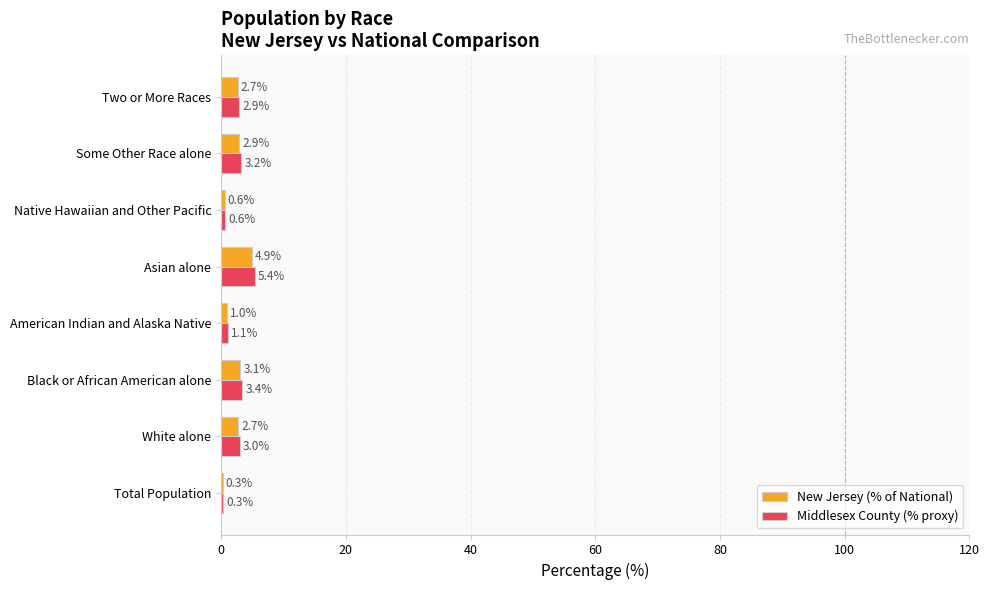

What is the sum of the New Jersey (% of National) values at Some Other Race alone and White alone?

5.6